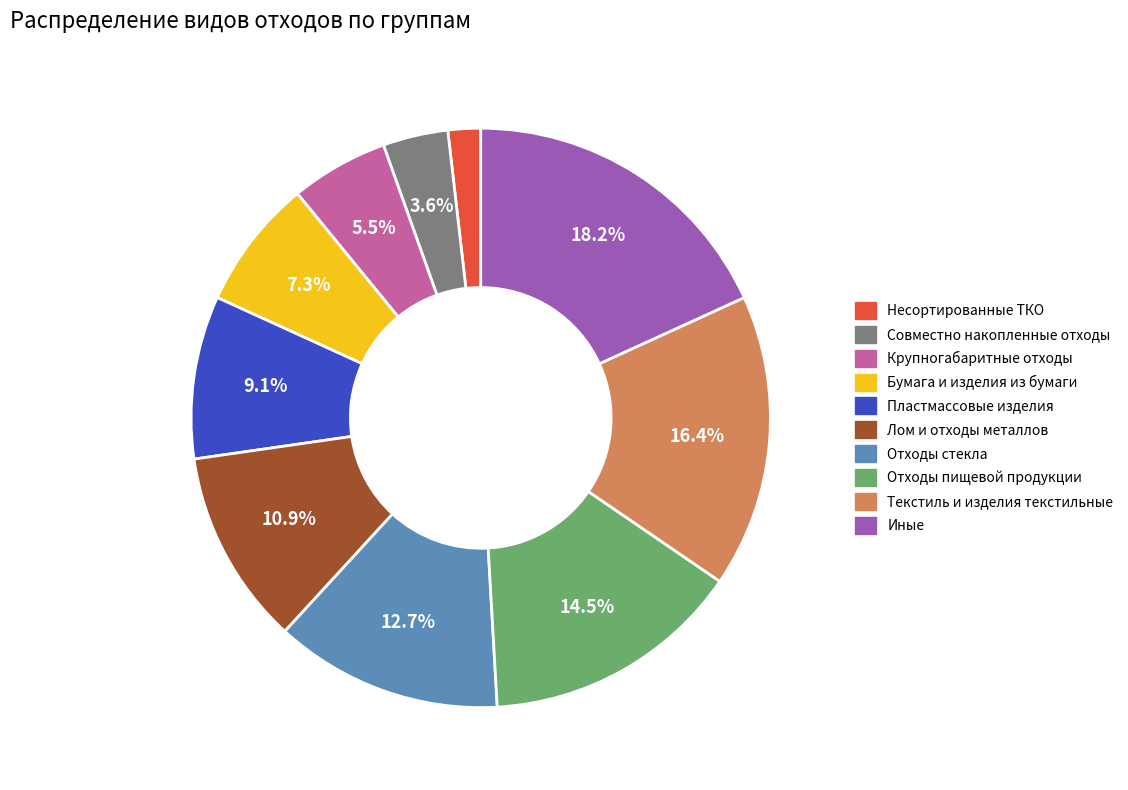

Is Текстиль и изделия текстильные the majority of the pie?

No